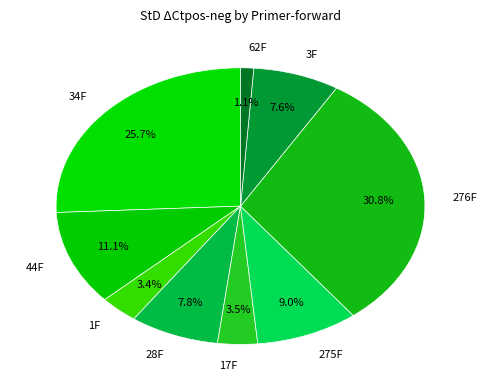

To the nearest percent, what percentage of the pie is 276F?

31%